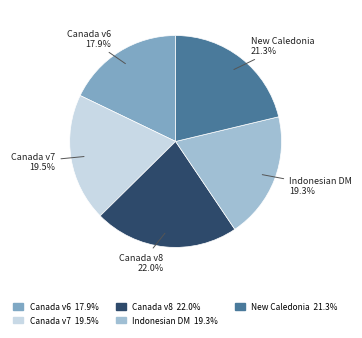

Does any single category account for the majority?

No